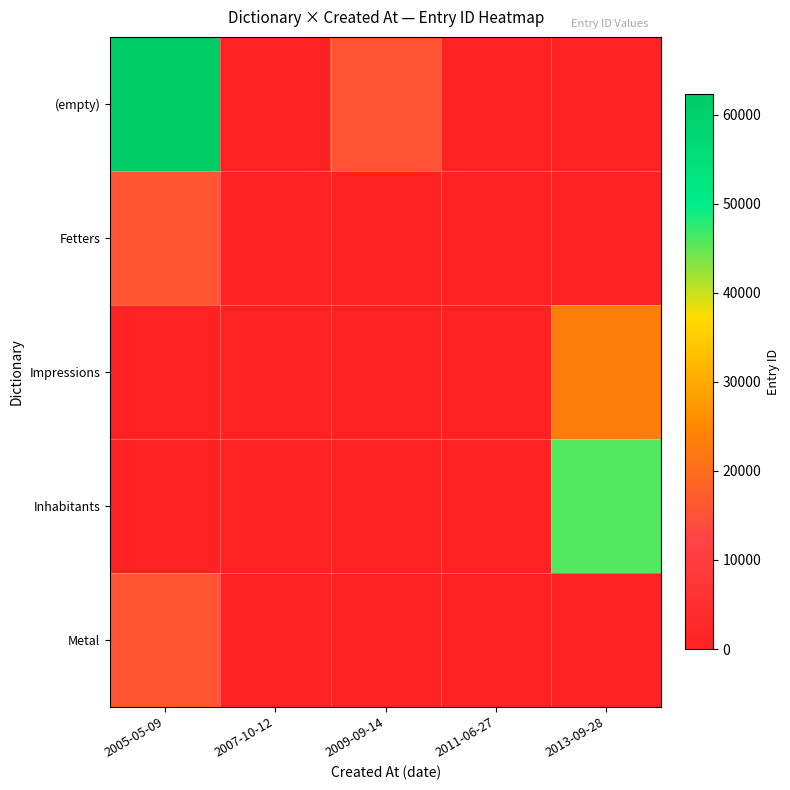

Which series has the largest total across all categories?

(empty)